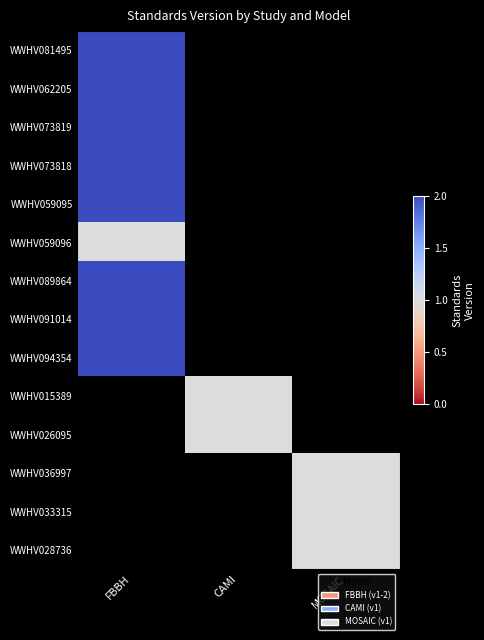

The WWHV026095 series shows 1.0 at CAMI. True or false?

True